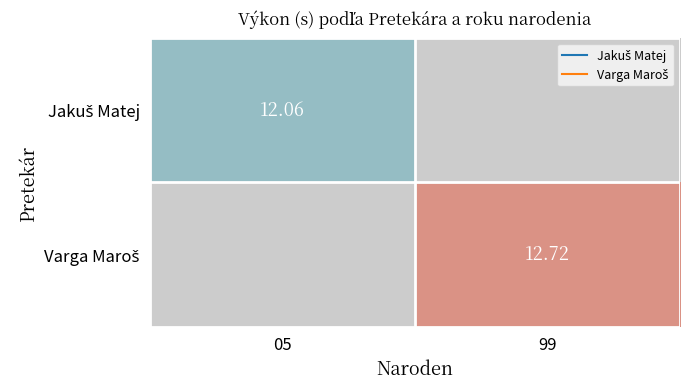

Rank the series by their average value, from lowest to highest.

Jakuš Matej, Varga Maroš